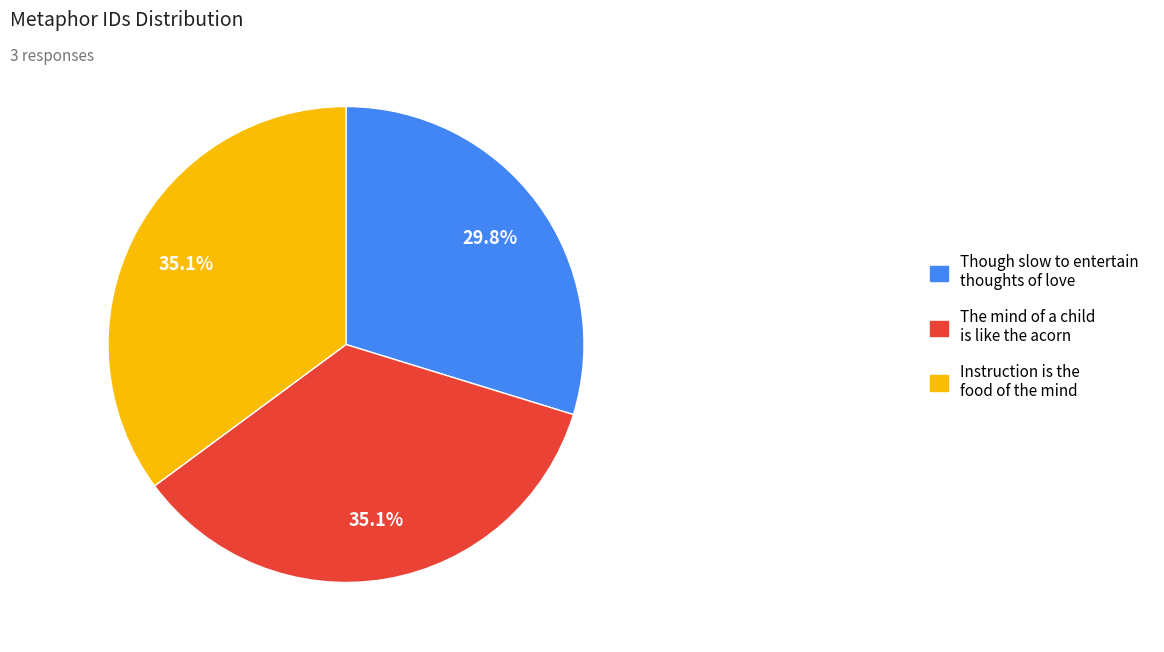

Is there a majority slice in this chart?

No